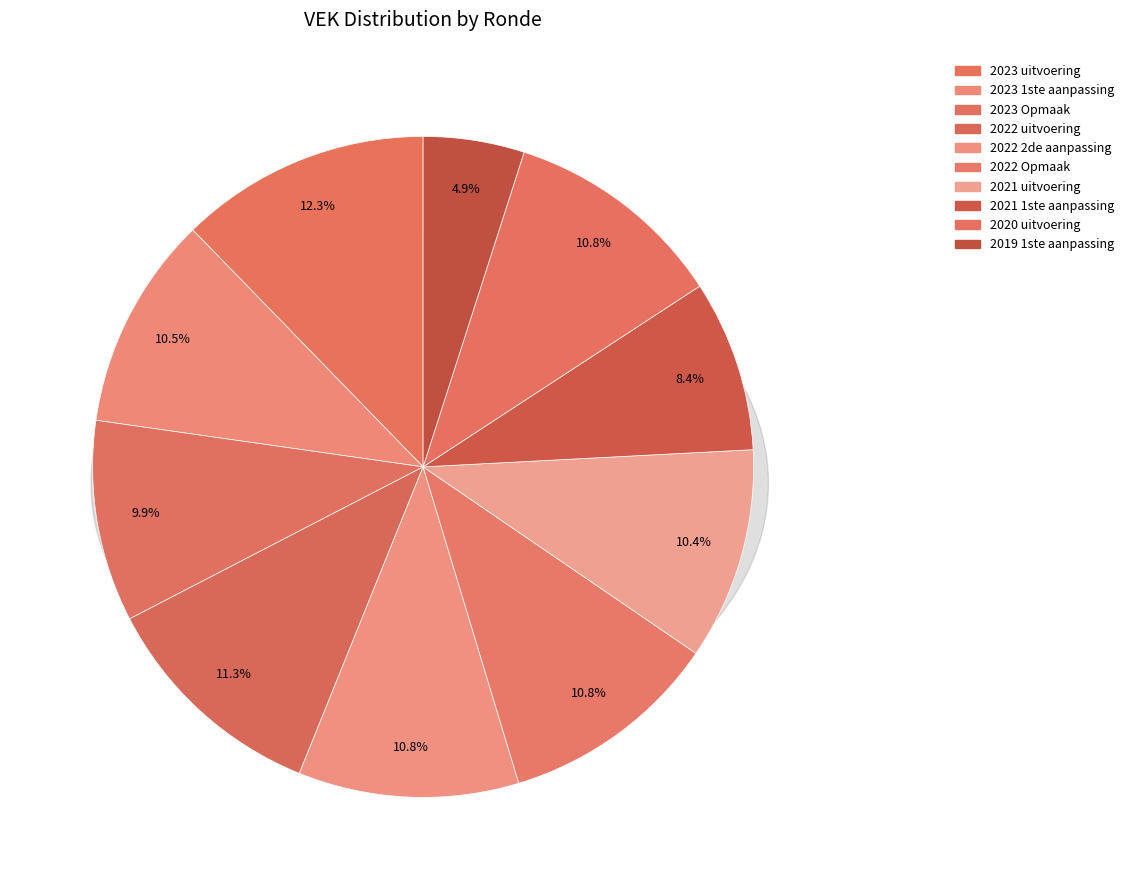

Count the number of slices in the pie.

10